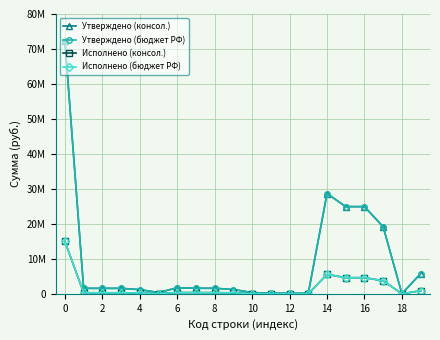

Does the chart have visible grid lines?

Yes